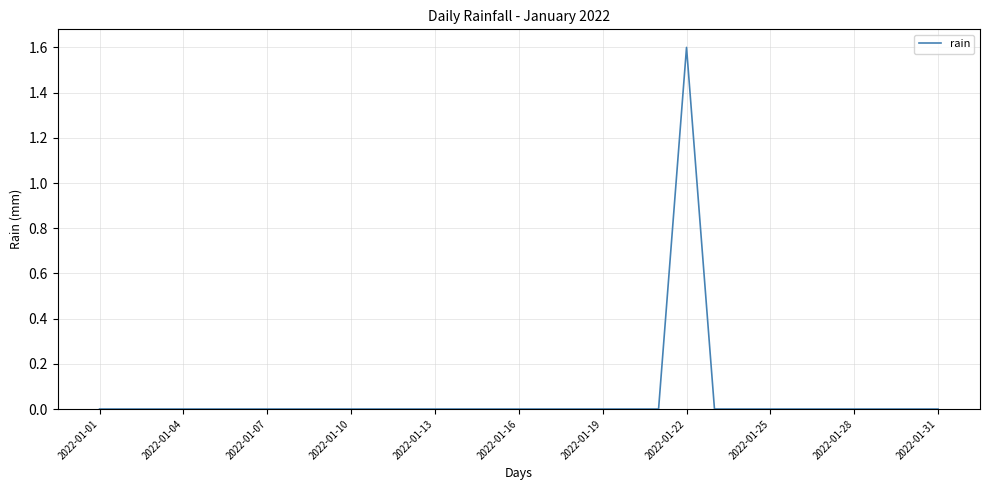

What is the difference between the maximum and minimum values?

1.6